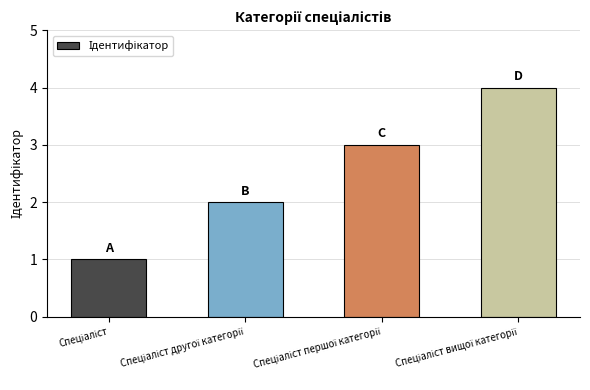

What is the difference between the maximum and minimum values?

3